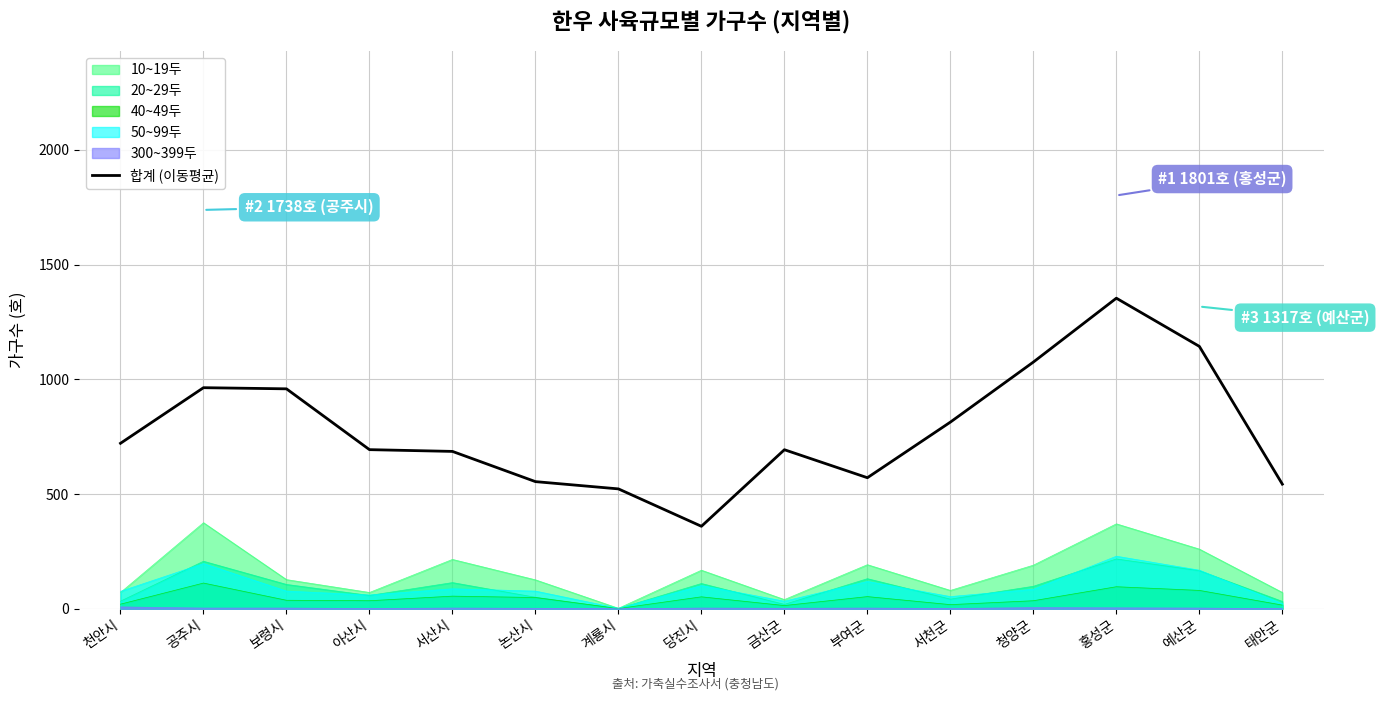

How many points are lower than both their immediate neighbors (excluding endpoints)?

2